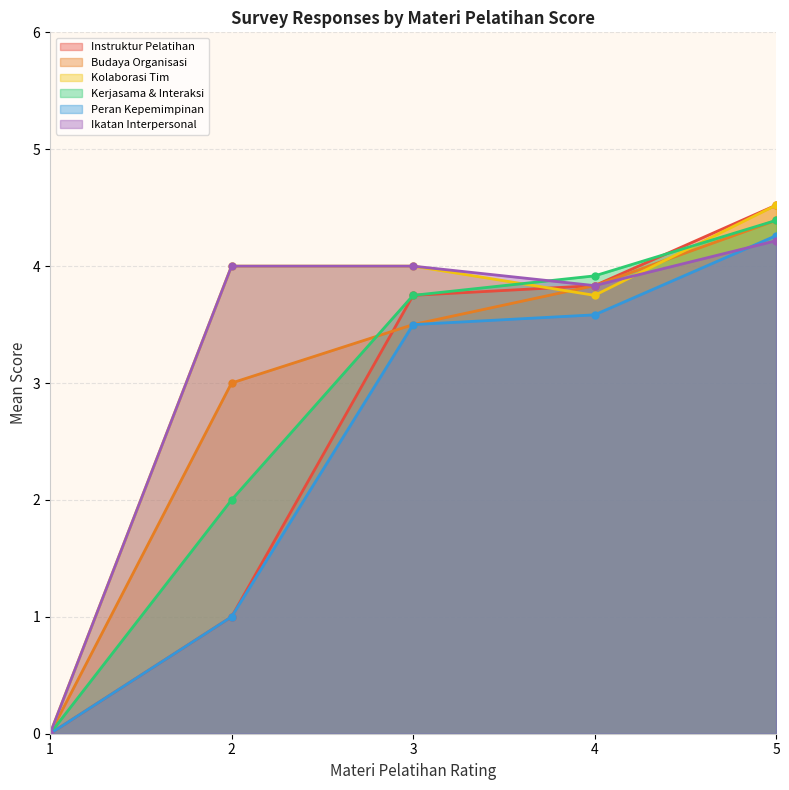

True or false: Instruktur Pelatihan has a value of 3.8 at 3.

True